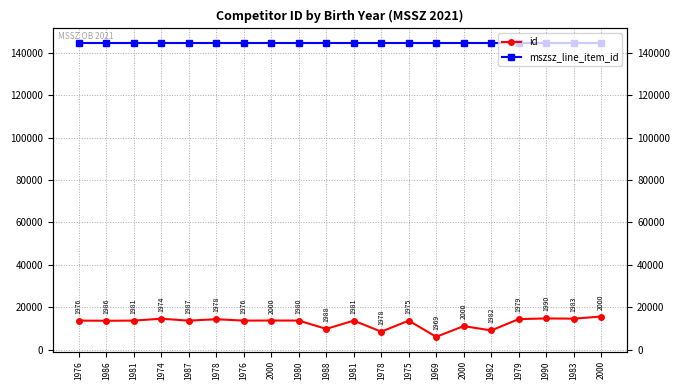

True or false: mszsz_line_item_id has more than 0 points higher than both neighbors.

False